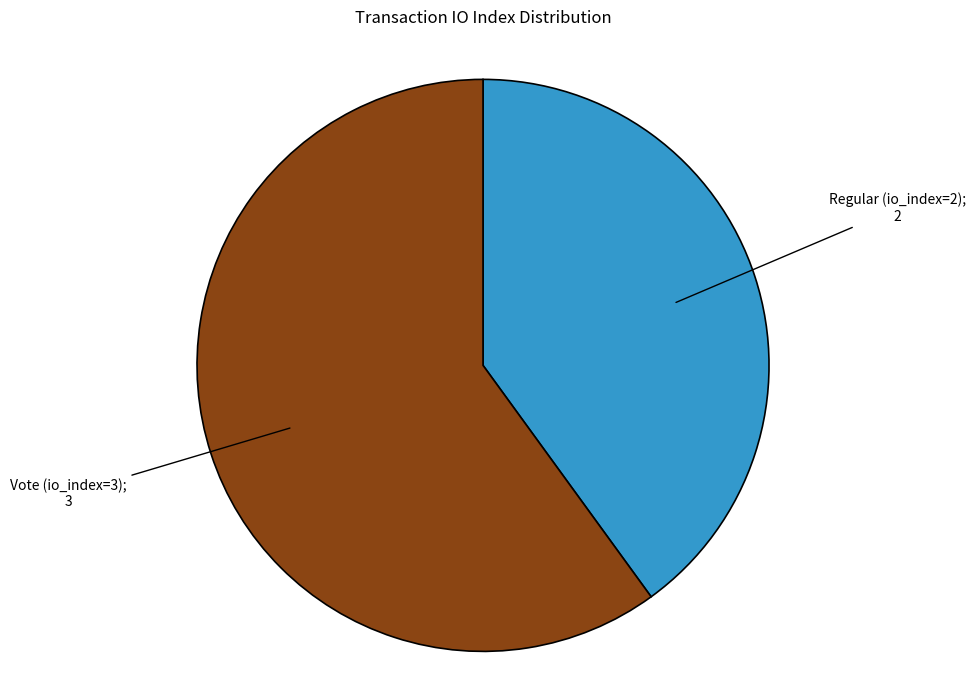

Is there any slice that represents more than half of the pie?

Yes